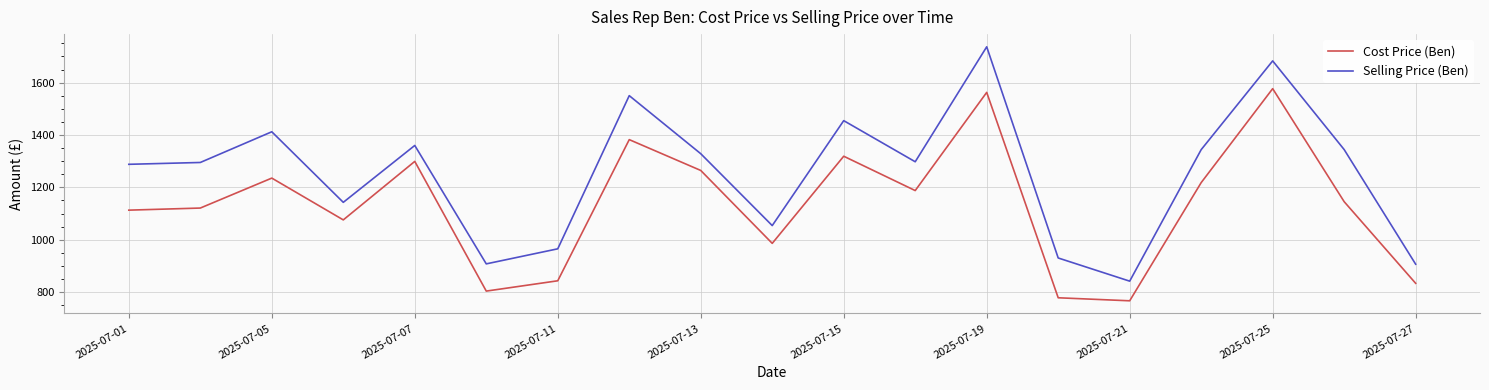

What is the greatest value displayed?

1736.8